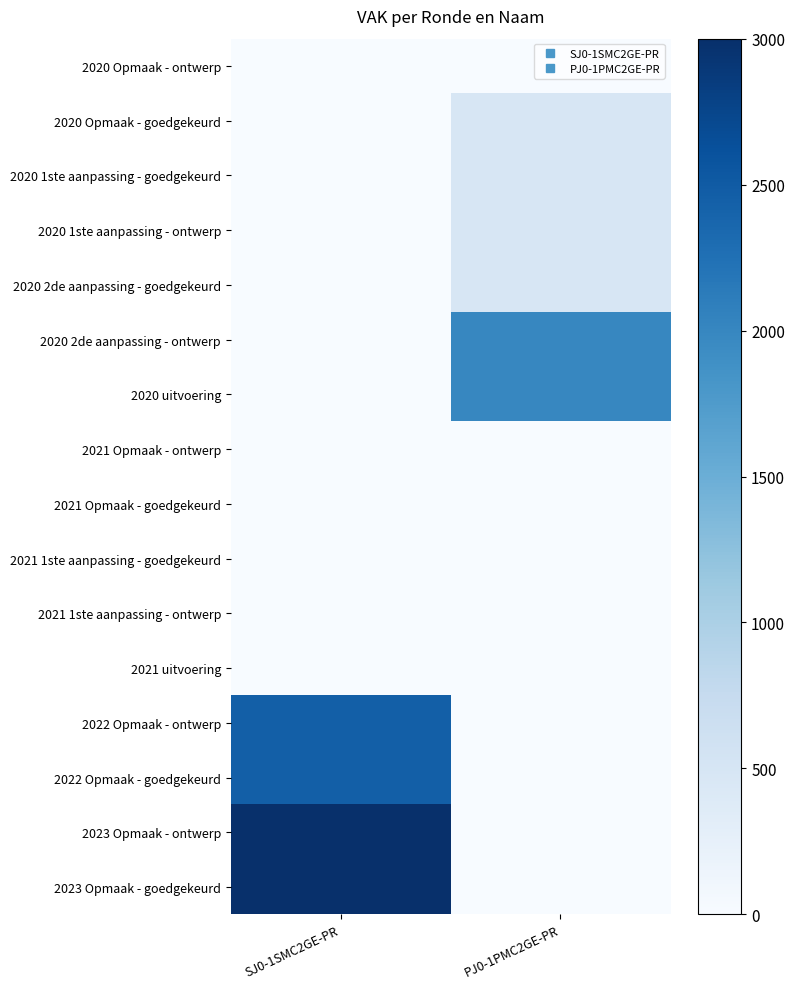

Rank the series at PJ0-1PMC2GE-PR from highest to lowest value.

2020 2de aanpassing - ontwerp, 2020 uitvoering, 2020 Opmaak - goedgekeurd, 2020 1ste aanpassing - goedgekeurd, 2020 1ste aanpassing - ontwerp, 2020 2de aanpassing - goedgekeurd, 2020 Opmaak - ontwerp, 2021 Opmaak - ontwerp, 2021 Opmaak - goedgekeurd, 2021 1ste aanpassing - goedgekeurd, 2021 1ste aanpassing - ontwerp, 2021 uitvoering, 2022 Opmaak - ontwerp, 2022 Opmaak - goedgekeurd, 2023 Opmaak - ontwerp, 2023 Opmaak - goedgekeurd